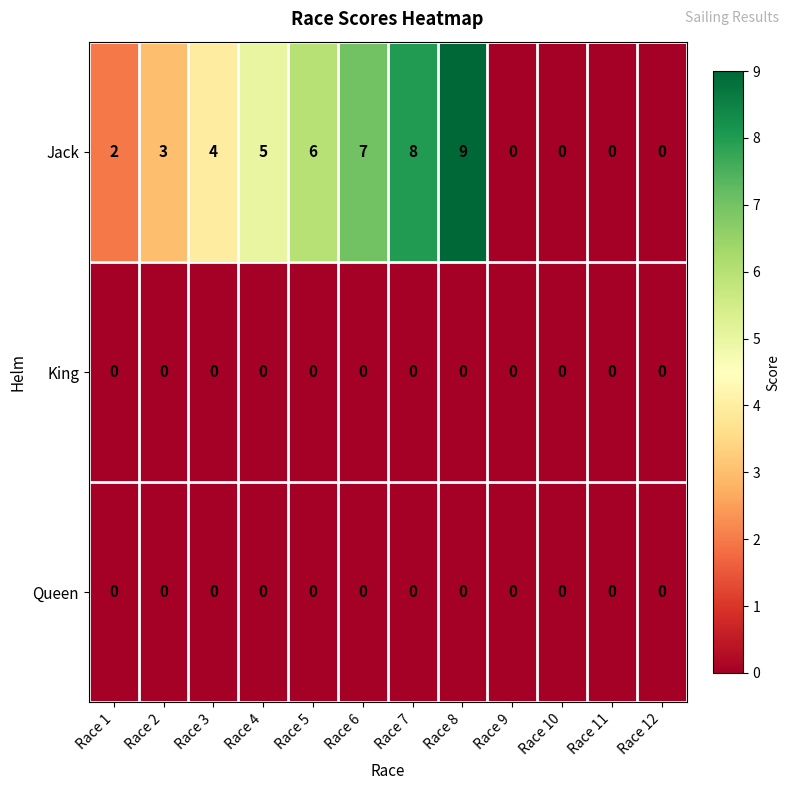

How many values in the Jack series are below 4?

6